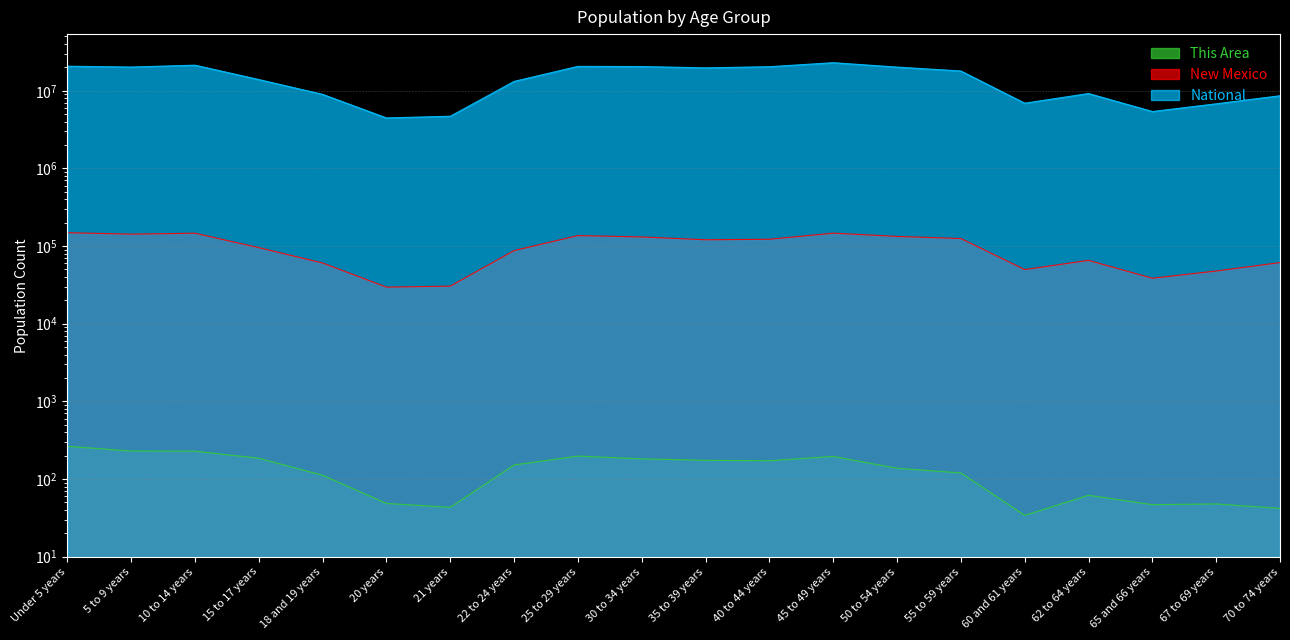

What position from the right is 21 years?

14